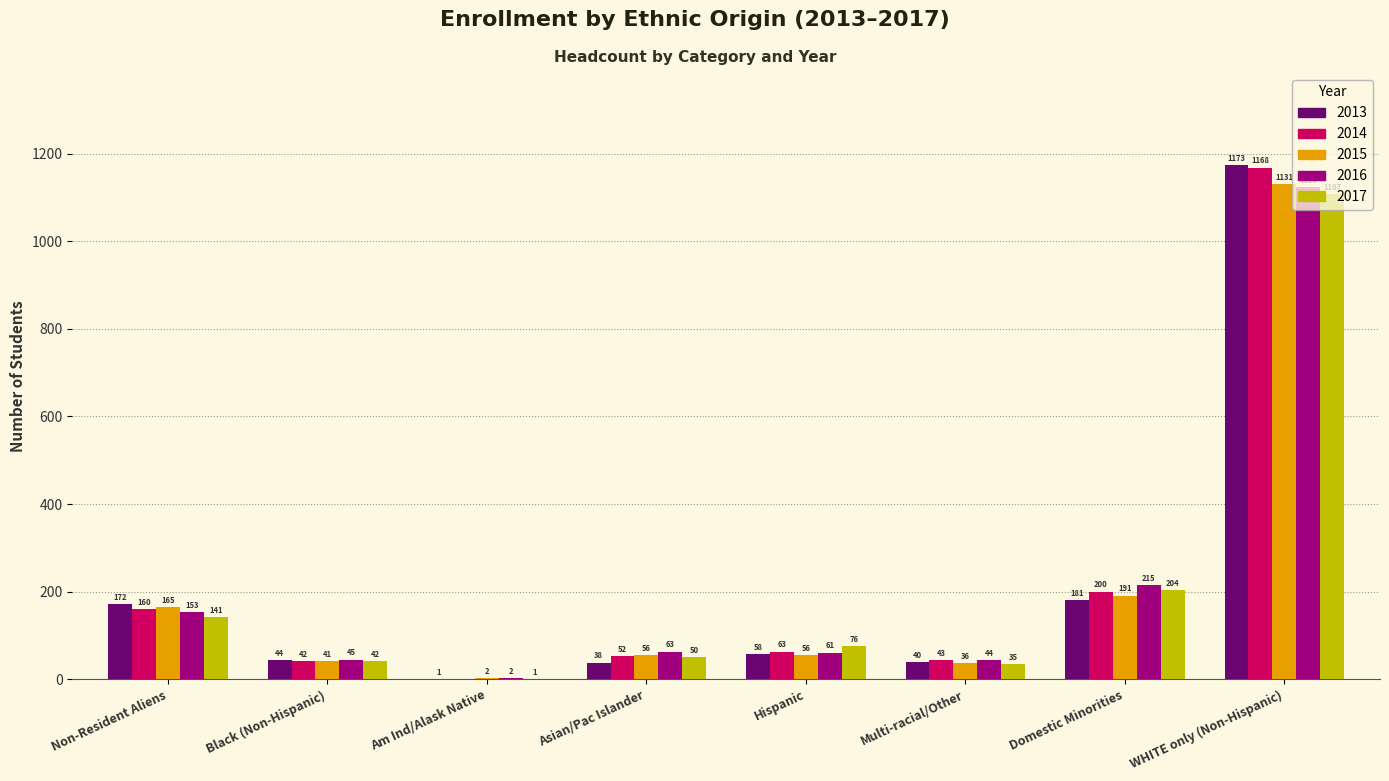

Reading right to left, what are all the values shown in this chart?

2013: WHITE only (Non-Hispanic)=1173	Domestic Minorities=181	Multi-racial/Other=40	Hispanic=58	Asian/Pac Islander=38	Am Ind/Alask Native=1	Black (Non-Hispanic)=44	Non-Resident Aliens=172
2014: WHITE only (Non-Hispanic)=1168	Domestic Minorities=200	Multi-racial/Other=43	Hispanic=63	Asian/Pac Islander=52	Am Ind/Alask Native=0	Black (Non-Hispanic)=42	Non-Resident Aliens=160
2015: WHITE only (Non-Hispanic)=1131	Domestic Minorities=191	Multi-racial/Other=36	Hispanic=56	Asian/Pac Islander=56	Am Ind/Alask Native=2	Black (Non-Hispanic)=41	Non-Resident Aliens=165
2016: WHITE only (Non-Hispanic)=1123	Domestic Minorities=215	Multi-racial/Other=44	Hispanic=61	Asian/Pac Islander=63	Am Ind/Alask Native=2	Black (Non-Hispanic)=45	Non-Resident Aliens=153
2017: WHITE only (Non-Hispanic)=1107	Domestic Minorities=204	Multi-racial/Other=35	Hispanic=76	Asian/Pac Islander=50	Am Ind/Alask Native=1	Black (Non-Hispanic)=42	Non-Resident Aliens=141